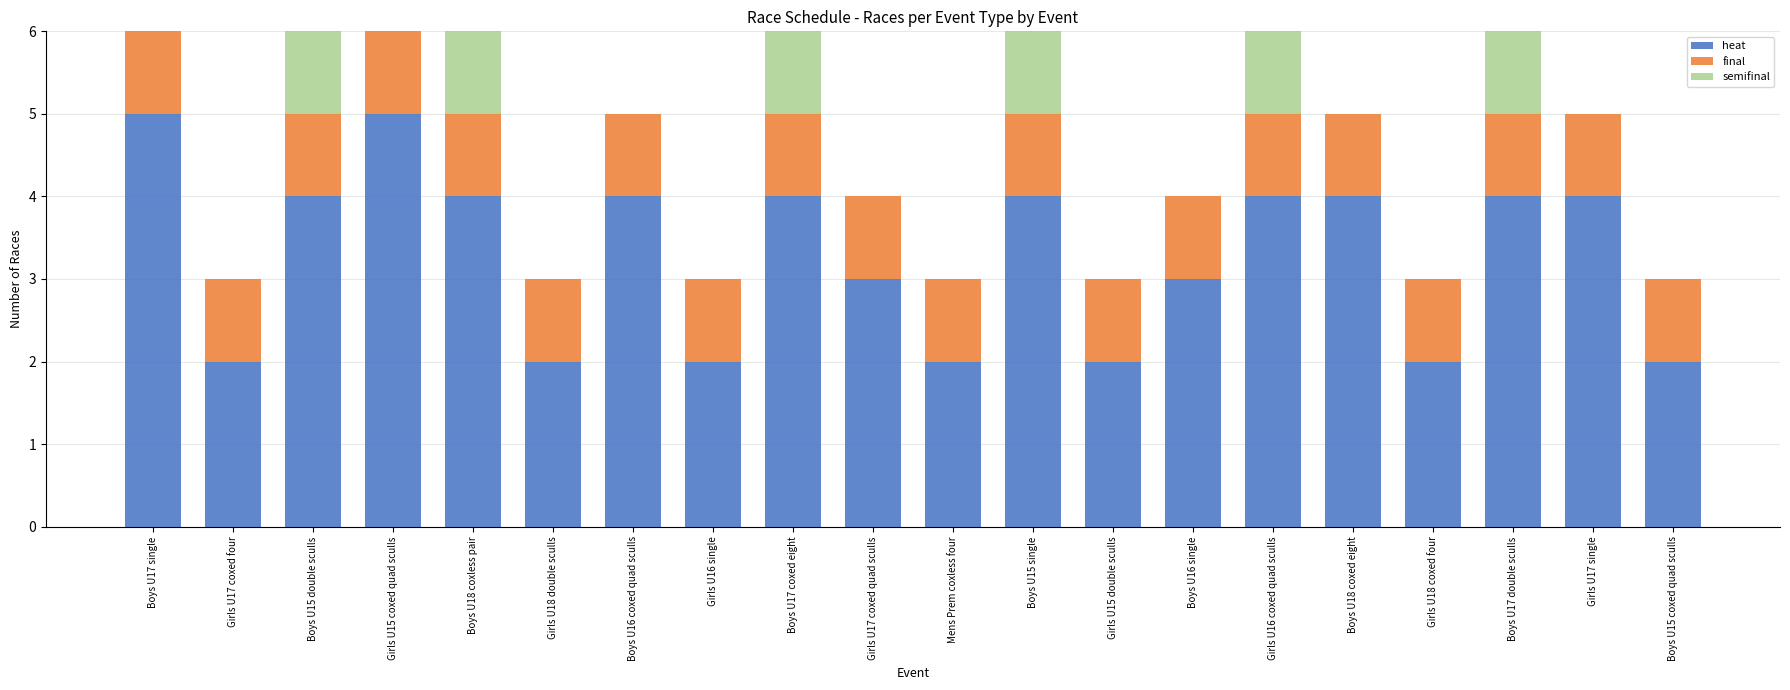

What is the highest value of the heat series?

5